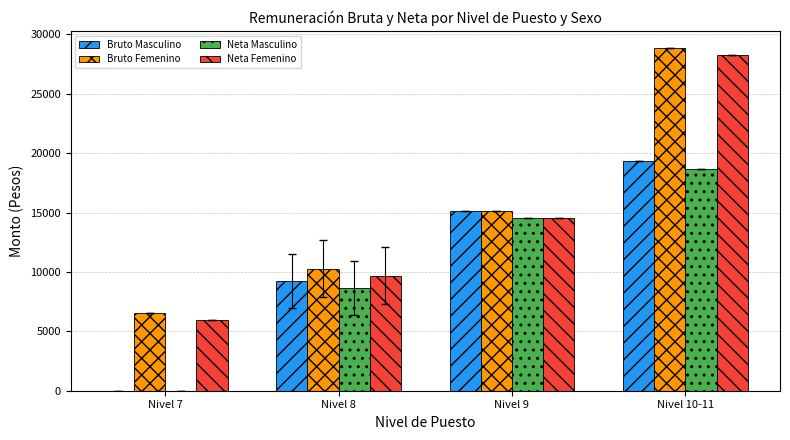

Reading left to right, extract all data points from this chart.

Bruto Masculino: 0.0	9257.7	15124.0	19301.0
Bruto Femenino: 6543.0	10280.1	15124.0	28857.0
Neta Masculino: 0.0	8658.1	14518.5	18689.3
Neta Femenino: 5949.4	9680.5	14518.5	28239.3